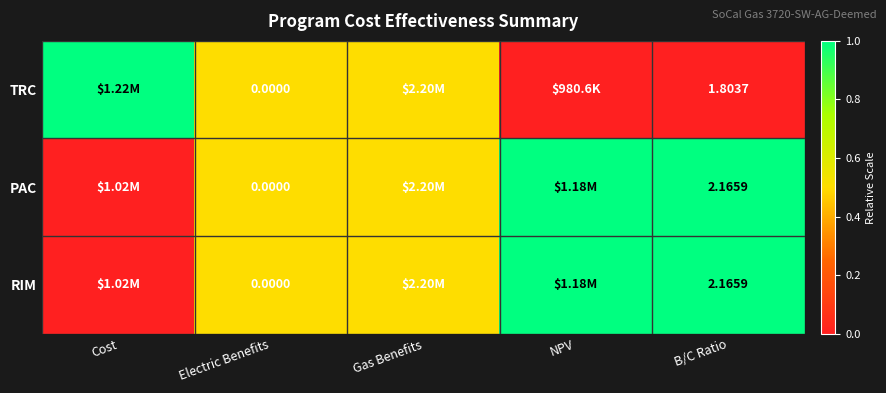

The value of TRC at Electric Benefits is 0.3. True or false?

False